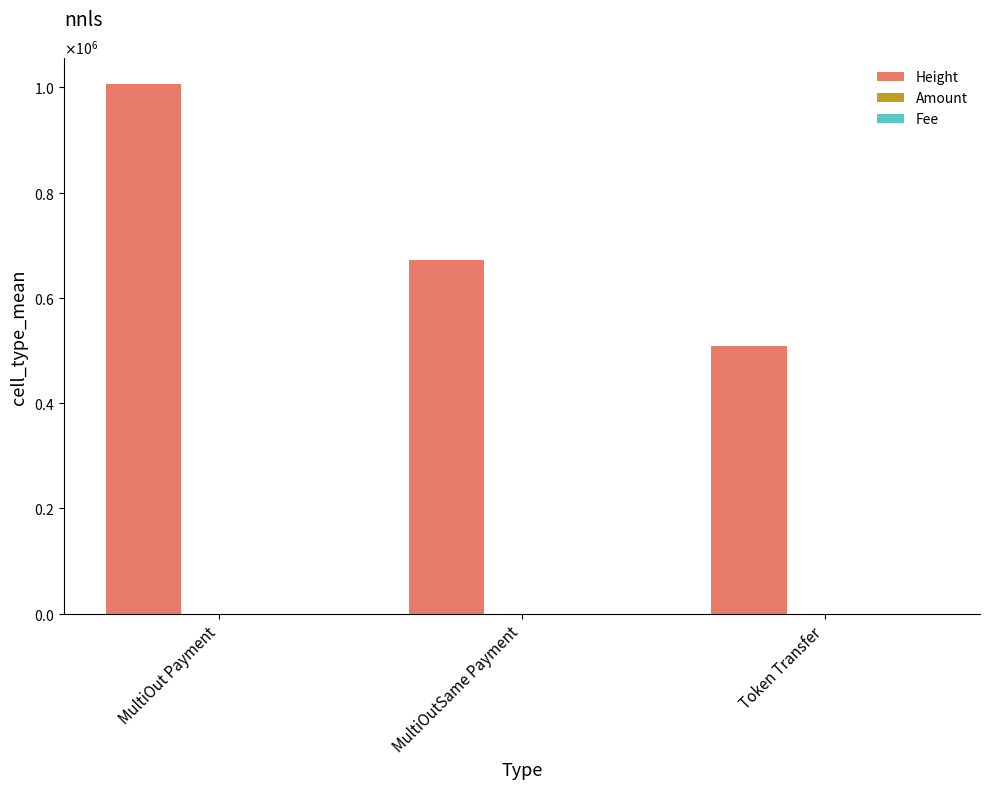

What is the maximum value for Height?

1005561.0